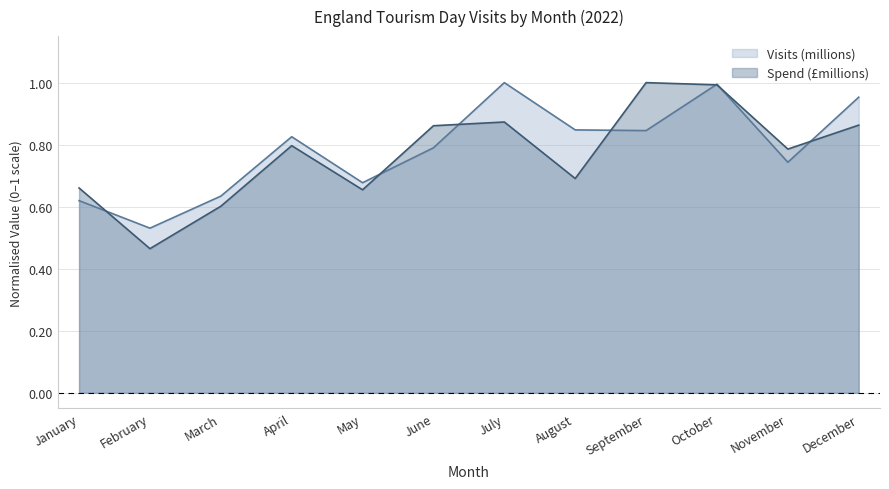

How many lines are shown in the chart?

2